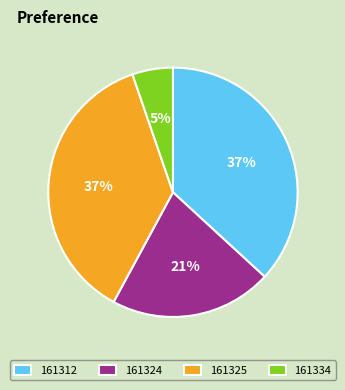

Is it true that 161312 is 37% of the pie?

True